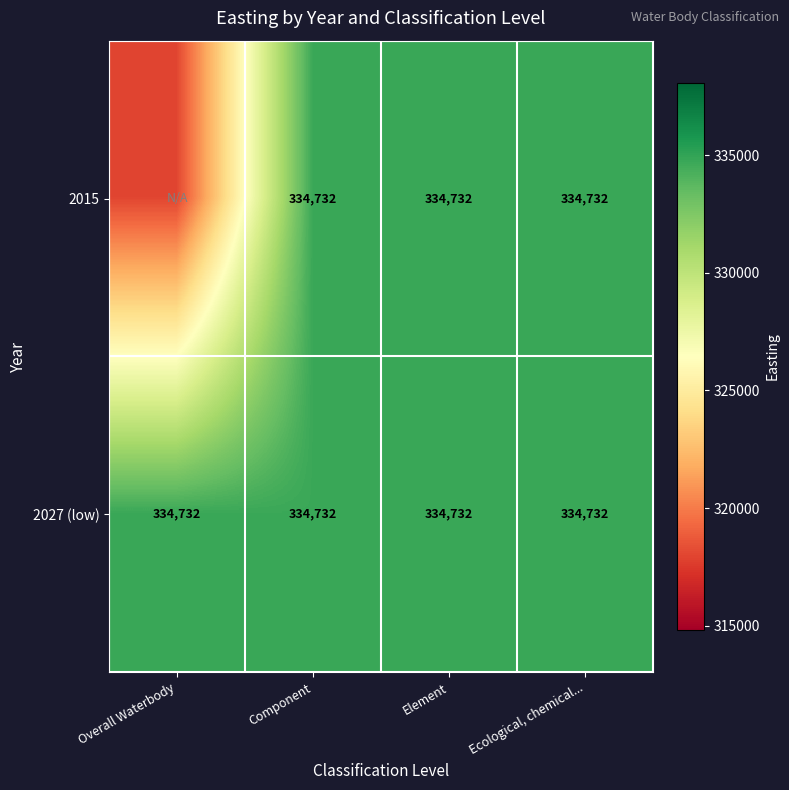

What is the sum of the 2027 (low) values at Component and Overall Waterbody?

669464.0